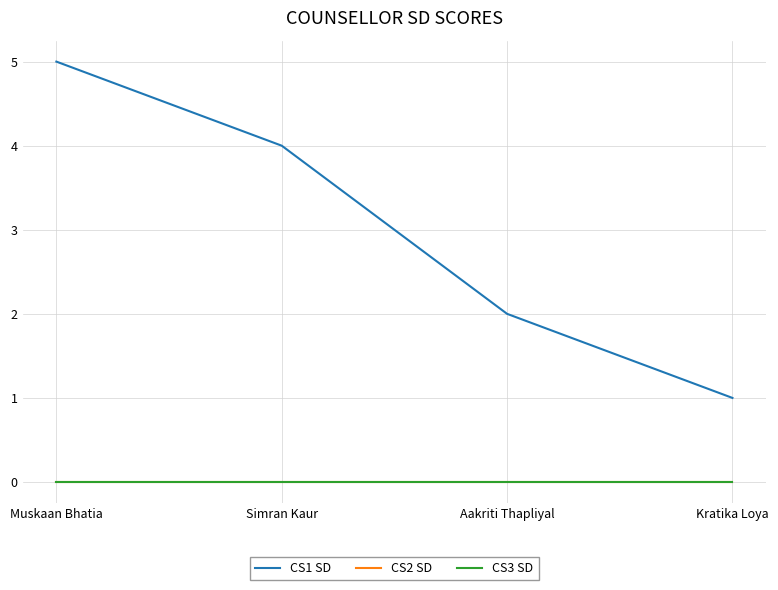

The CS1 SD series shows 6 at Simran Kaur. True or false?

False